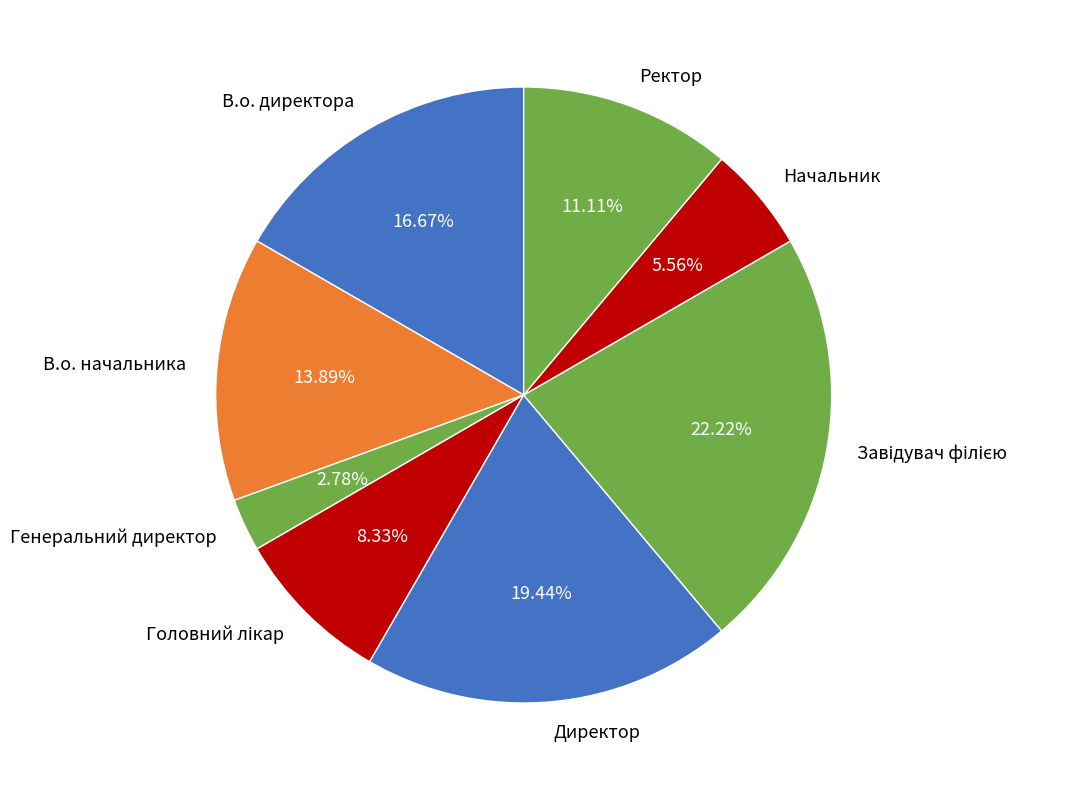

How many segments does this pie chart have?

8